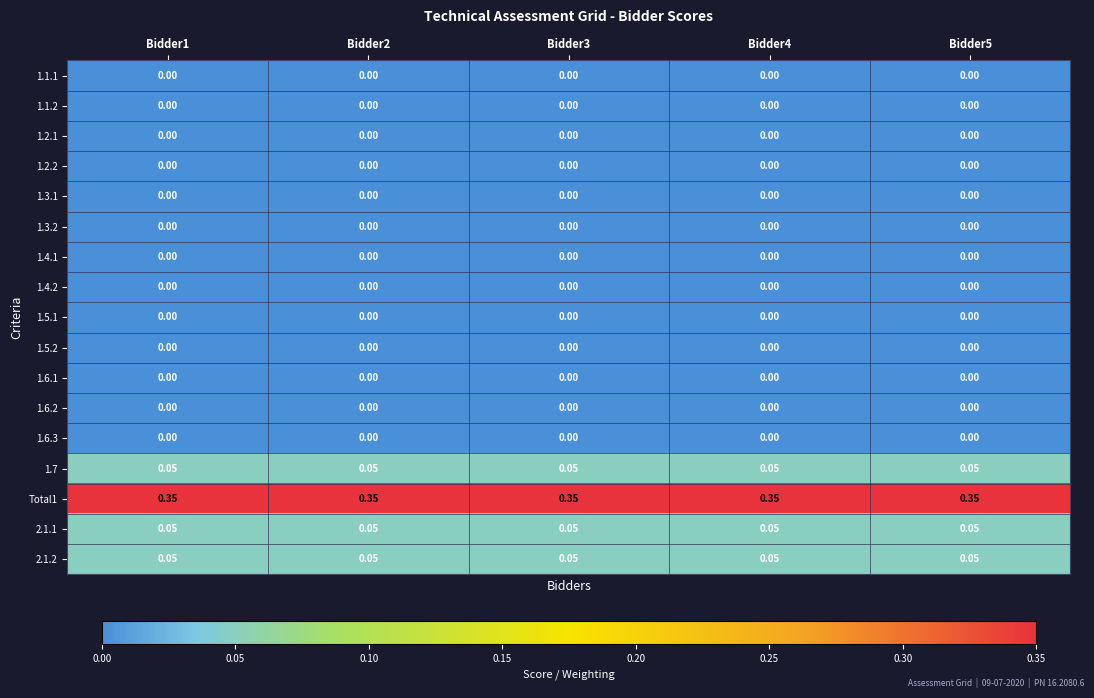

Reading right to left, list all the values displayed in this chart.

1.1.1: Bidder5=0.0	Bidder4=0.0	Bidder3=0.0	Bidder2=0.0	Bidder1=0.0
1.1.2: Bidder5=0.0	Bidder4=0.0	Bidder3=0.0	Bidder2=0.0	Bidder1=0.0
1.2.1: Bidder5=0.0	Bidder4=0.0	Bidder3=0.0	Bidder2=0.0	Bidder1=0.0
1.2.2: Bidder5=0.0	Bidder4=0.0	Bidder3=0.0	Bidder2=0.0	Bidder1=0.0
1.3.1: Bidder5=0.0	Bidder4=0.0	Bidder3=0.0	Bidder2=0.0	Bidder1=0.0
1.3.2: Bidder5=0.0	Bidder4=0.0	Bidder3=0.0	Bidder2=0.0	Bidder1=0.0
1.4.1: Bidder5=0.0	Bidder4=0.0	Bidder3=0.0	Bidder2=0.0	Bidder1=0.0
1.4.2: Bidder5=0.0	Bidder4=0.0	Bidder3=0.0	Bidder2=0.0	Bidder1=0.0
1.5.1: Bidder5=0.0	Bidder4=0.0	Bidder3=0.0	Bidder2=0.0	Bidder1=0.0
1.5.2: Bidder5=0.0	Bidder4=0.0	Bidder3=0.0	Bidder2=0.0	Bidder1=0.0
1.6.1: Bidder5=0.0	Bidder4=0.0	Bidder3=0.0	Bidder2=0.0	Bidder1=0.0
1.6.2: Bidder5=0.0	Bidder4=0.0	Bidder3=0.0	Bidder2=0.0	Bidder1=0.0
1.6.3: Bidder5=0.0	Bidder4=0.0	Bidder3=0.0	Bidder2=0.0	Bidder1=0.0
1.7: Bidder5=0.1	Bidder4=0.1	Bidder3=0.1	Bidder2=0.1	Bidder1=0.1
Total1: Bidder5=0.3	Bidder4=0.3	Bidder3=0.3	Bidder2=0.3	Bidder1=0.3
2.1.1: Bidder5=0.1	Bidder4=0.1	Bidder3=0.1	Bidder2=0.1	Bidder1=0.1
2.1.2: Bidder5=0.1	Bidder4=0.1	Bidder3=0.1	Bidder2=0.1	Bidder1=0.1